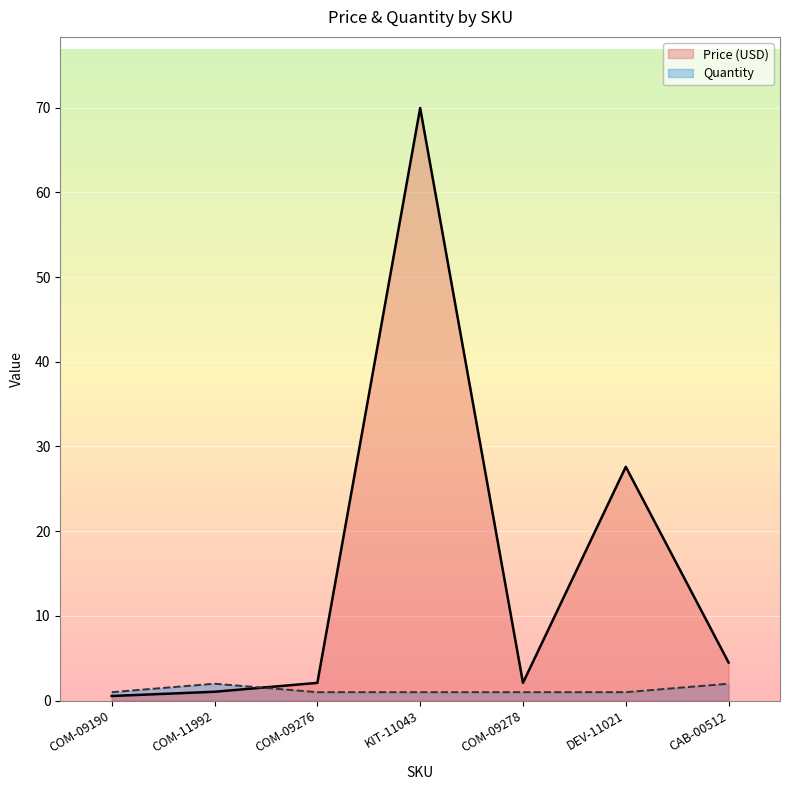

Is it true that Quantity equals 1.0 at DEV-11021?

True